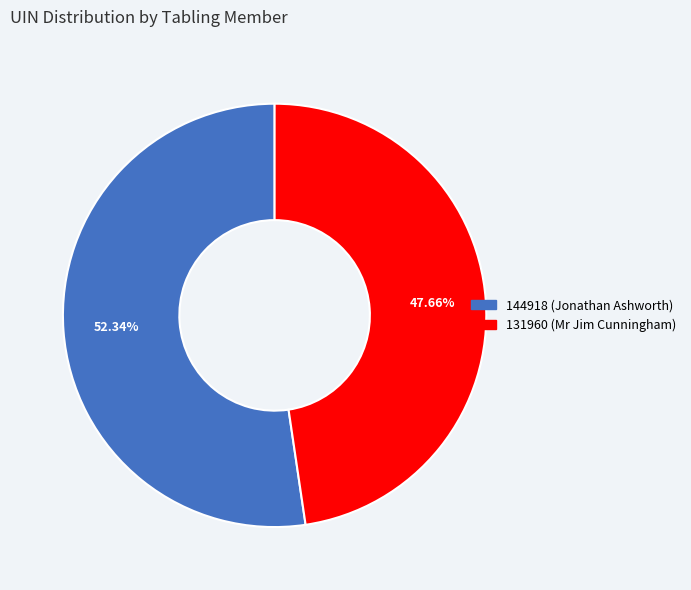

What percentage do 144918 (Jonathan Ashworth) and 131960 (Mr Jim Cunningham) together represent?

100.0%